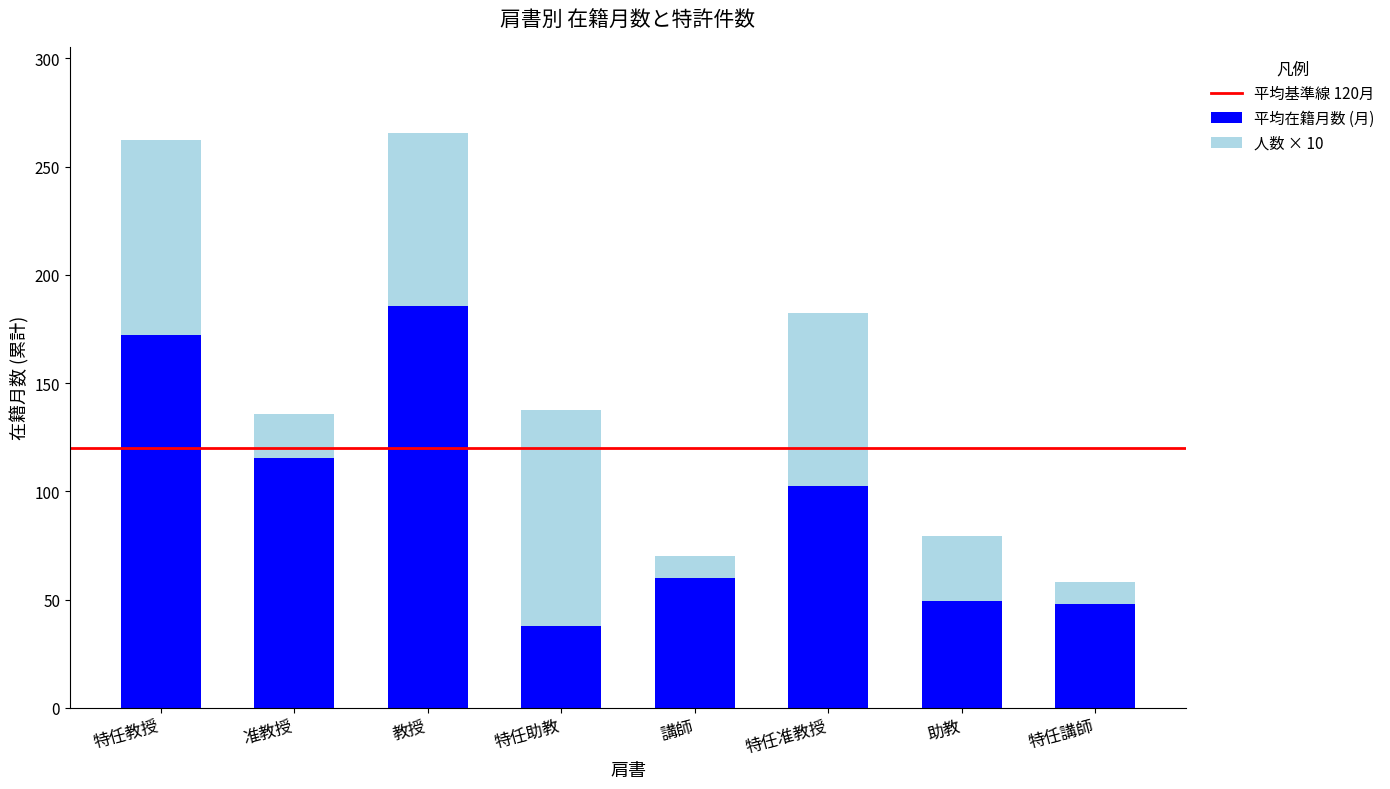

What is the average value of the 平均在籍月数 (月) series?

96.3